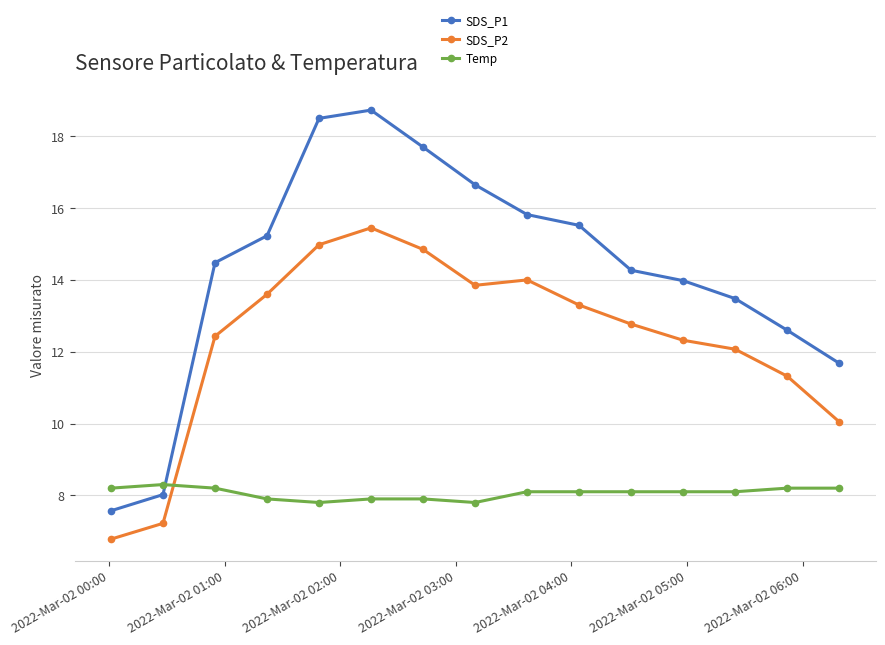

How many intersections are there between Temp and SDS_P1?

1